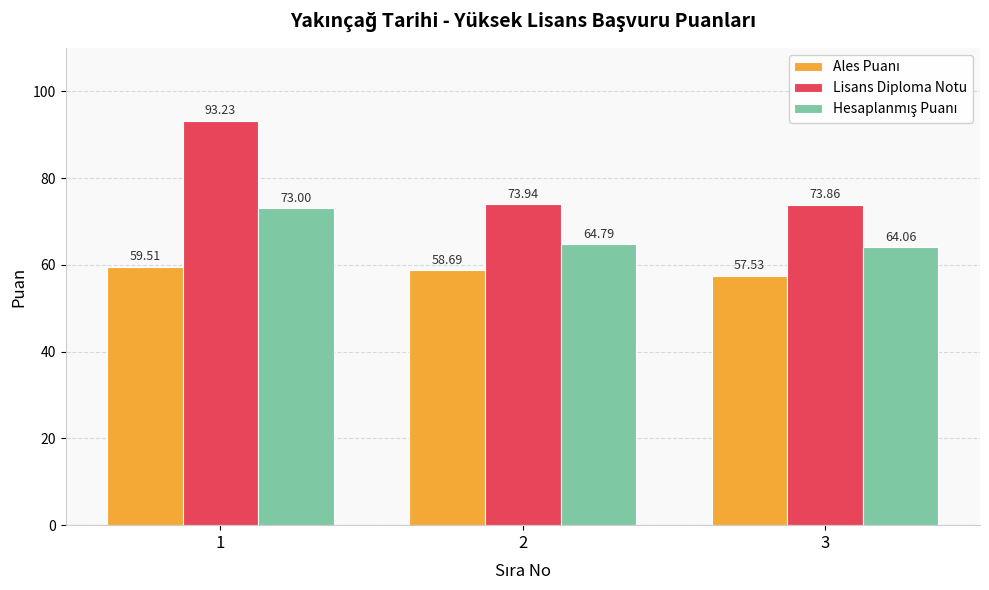

What is the difference between the maximum and minimum values in the Lisans Diploma Notu series?

19.4